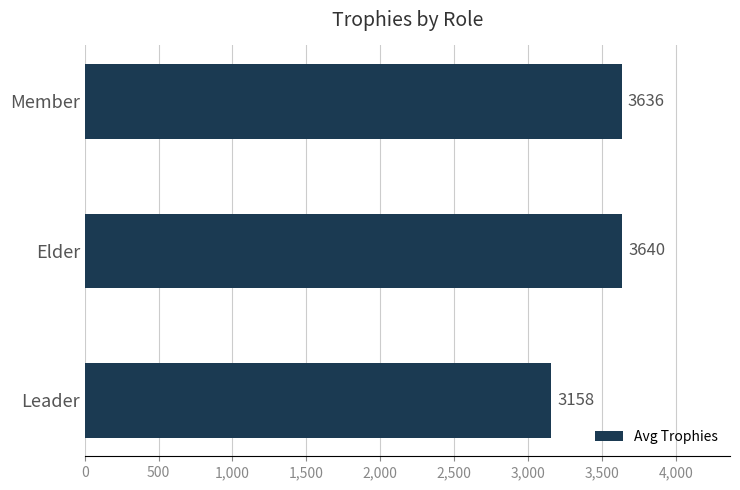

The chart shows a value of 1680 at Member. True or false?

False